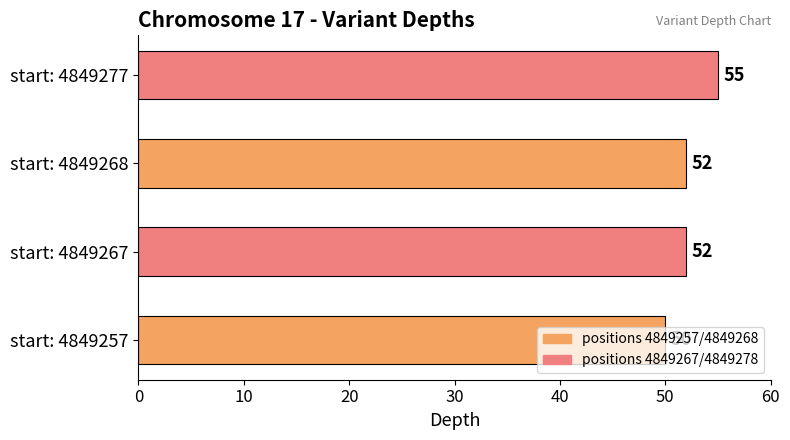

What is the difference between the values at start: 4849277 and start: 4849268?

3